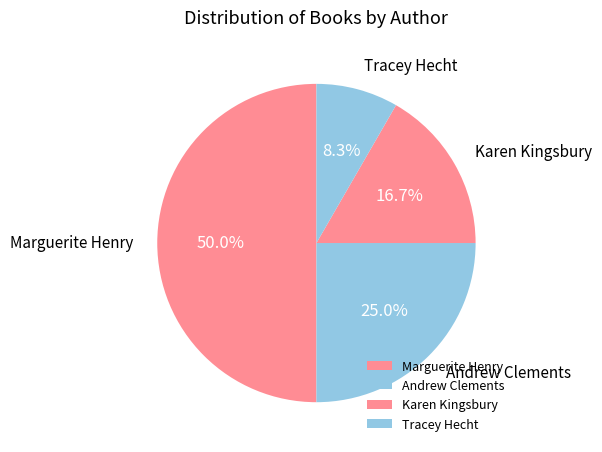

How many segments does this pie chart have?

4